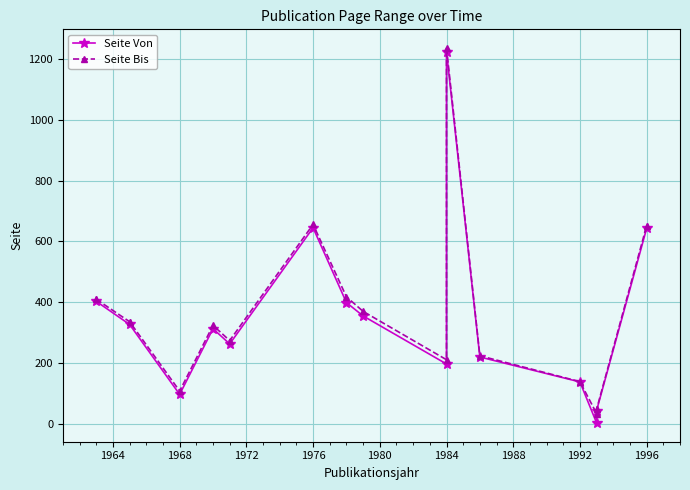

Rank the series by their average value, from lowest to highest.

Seite Von, Seite Bis